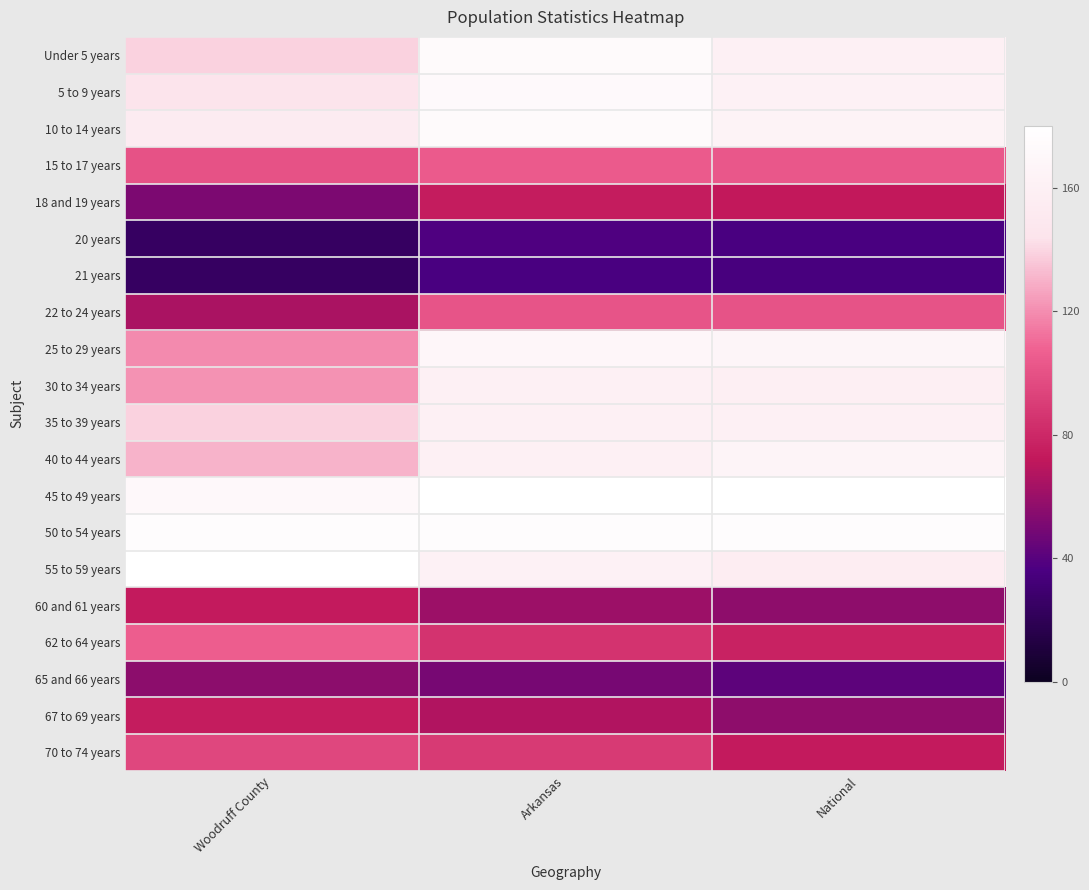

Which has a higher value, Arkansas or National?

Arkansas